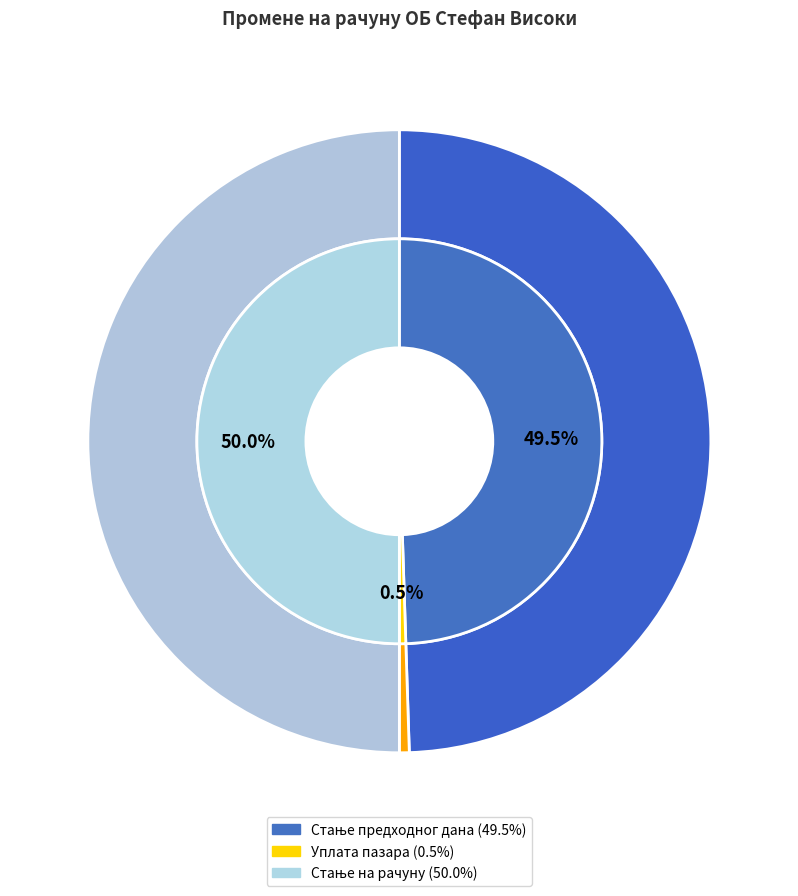

Rank the categories by value from lowest to highest.

Уплата пазара, Стање предходног дана, Стање на рачуну